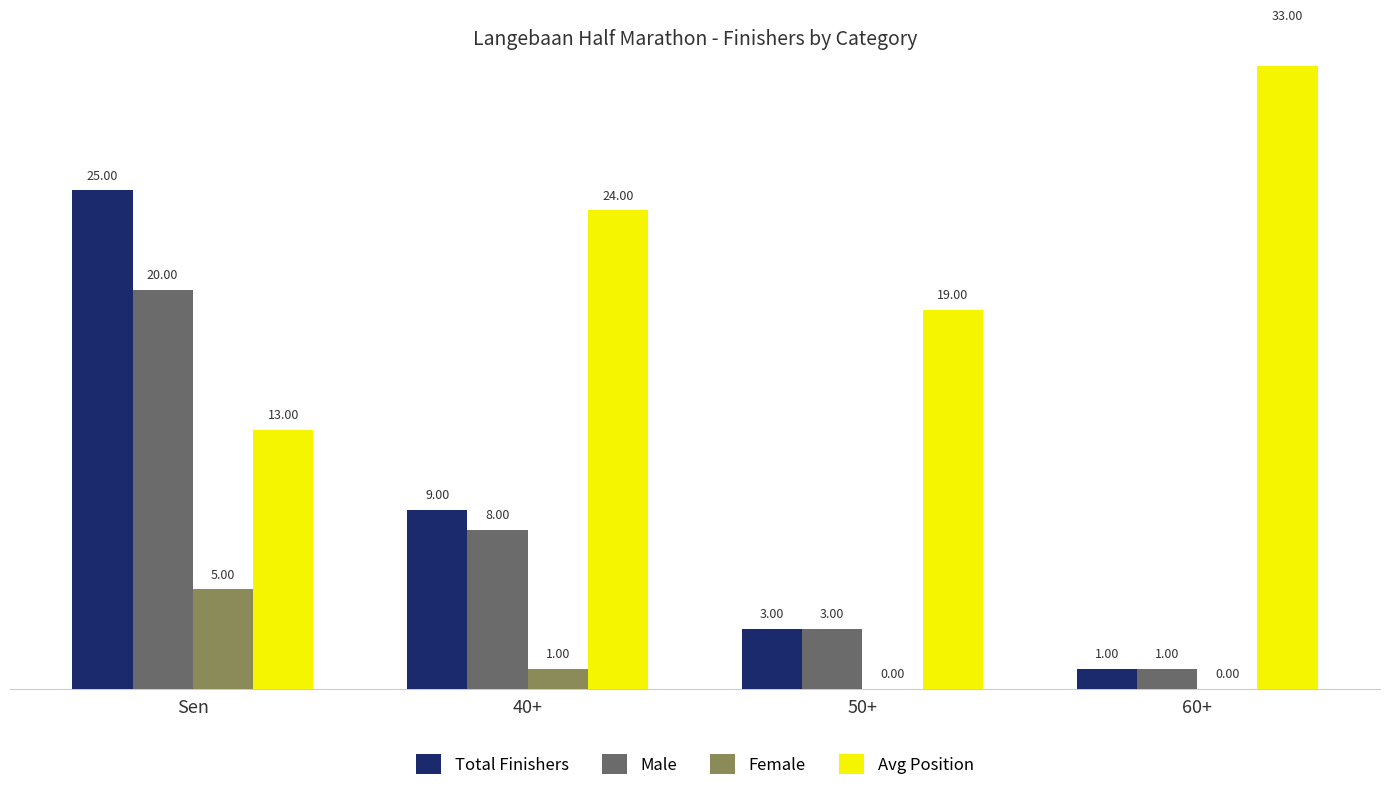

List the series in order of their peak value, highest first.

Avg Position, Total Finishers, Male, Female